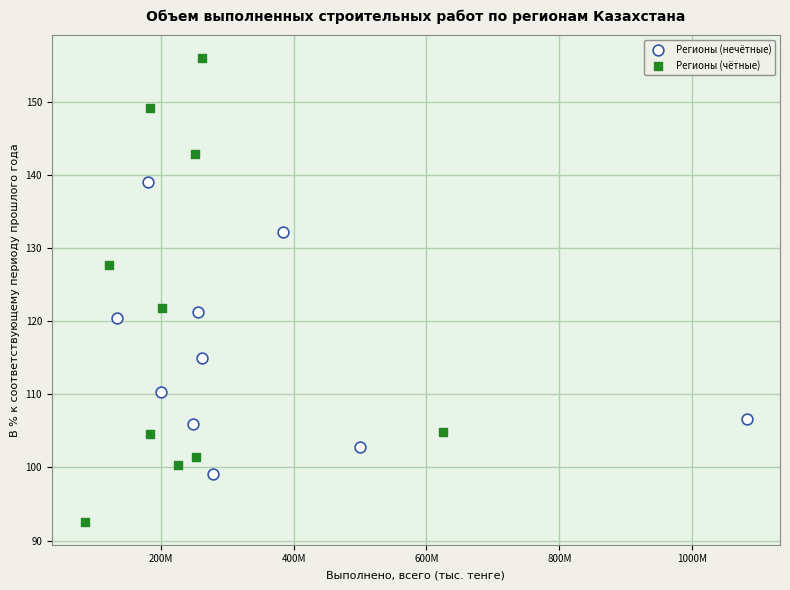

Which series contains the lowest Y value?

Регионы (чётные)